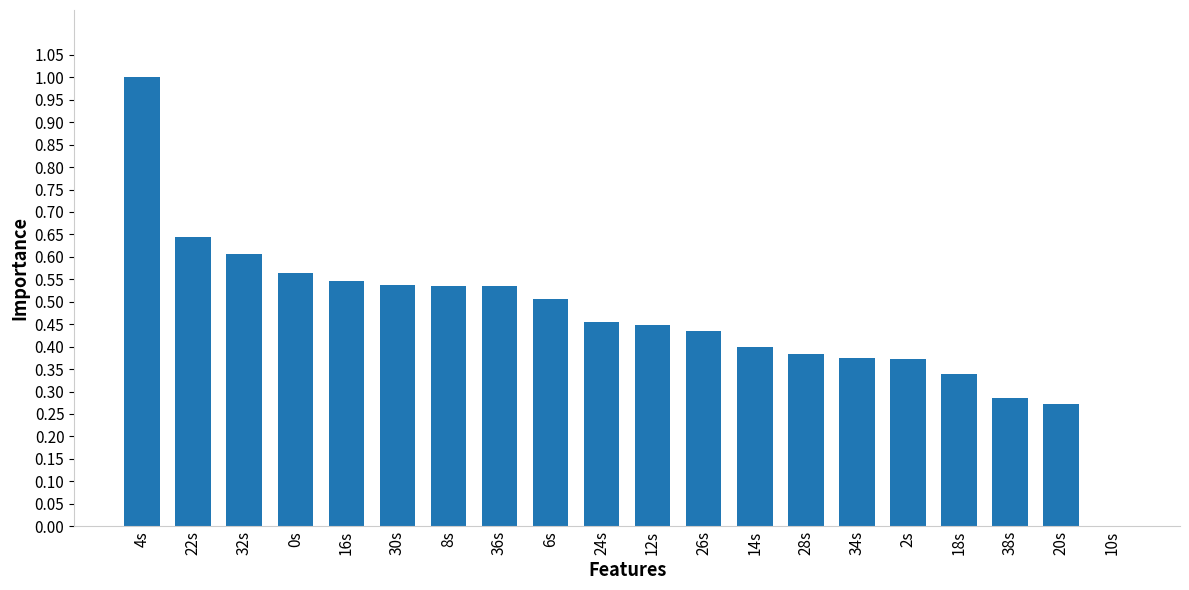

Count the values in the range 0 to 1.

20